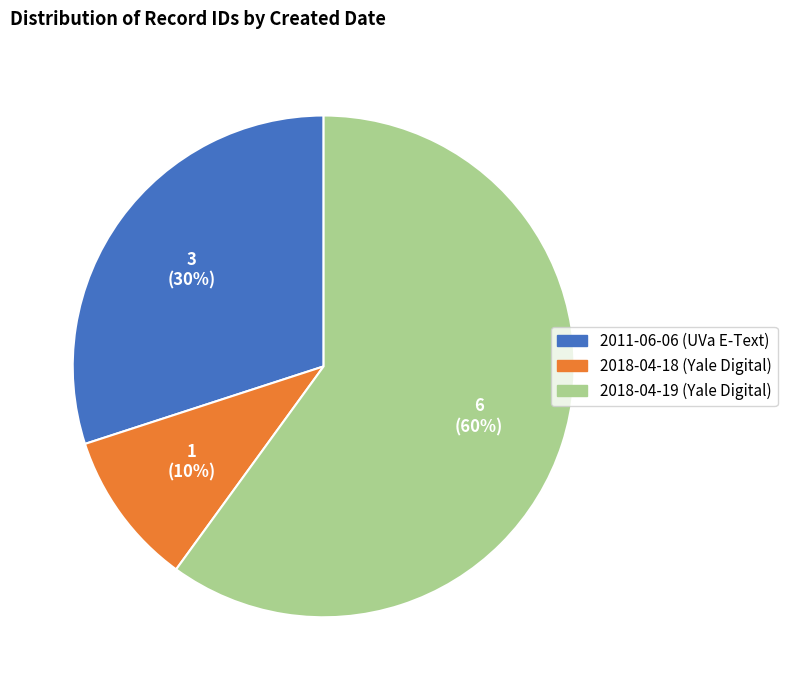

To the nearest percent, what is the average slice percentage?

33%